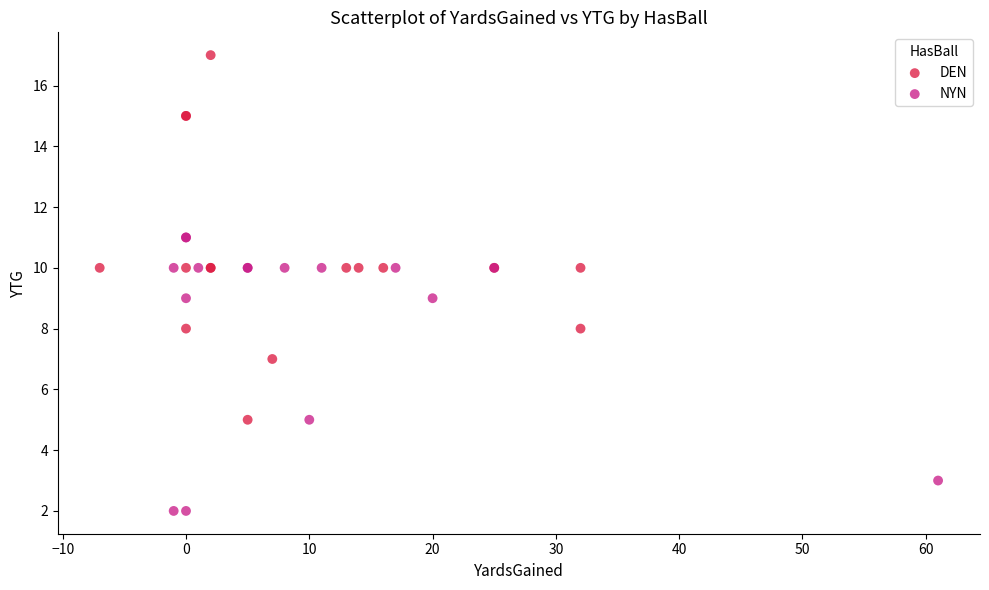

Which series reaches the maximum Y coordinate?

DEN